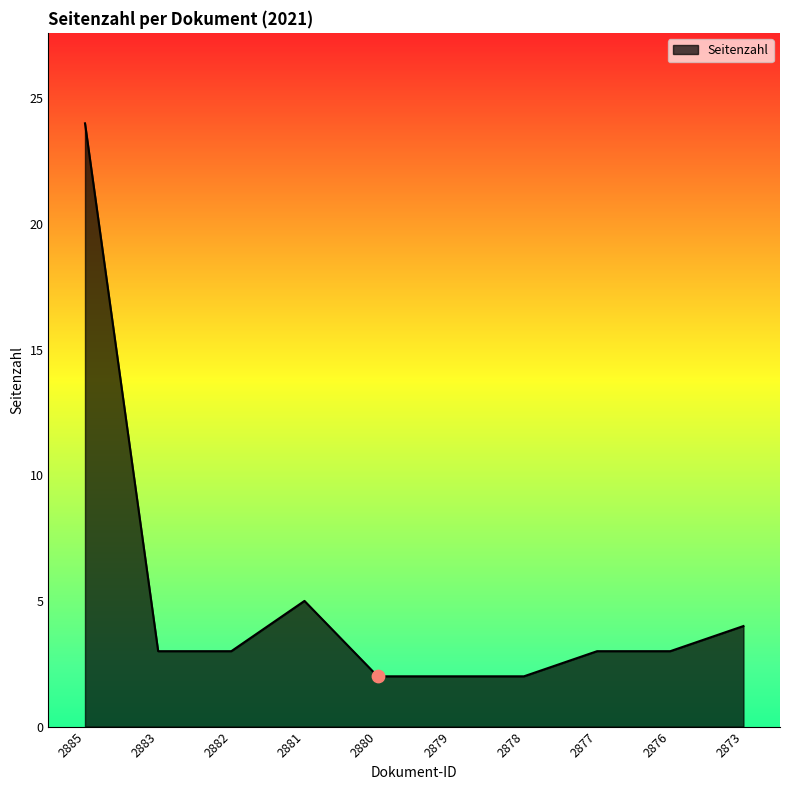

What is the change in value from 2880 to 2877?

+1